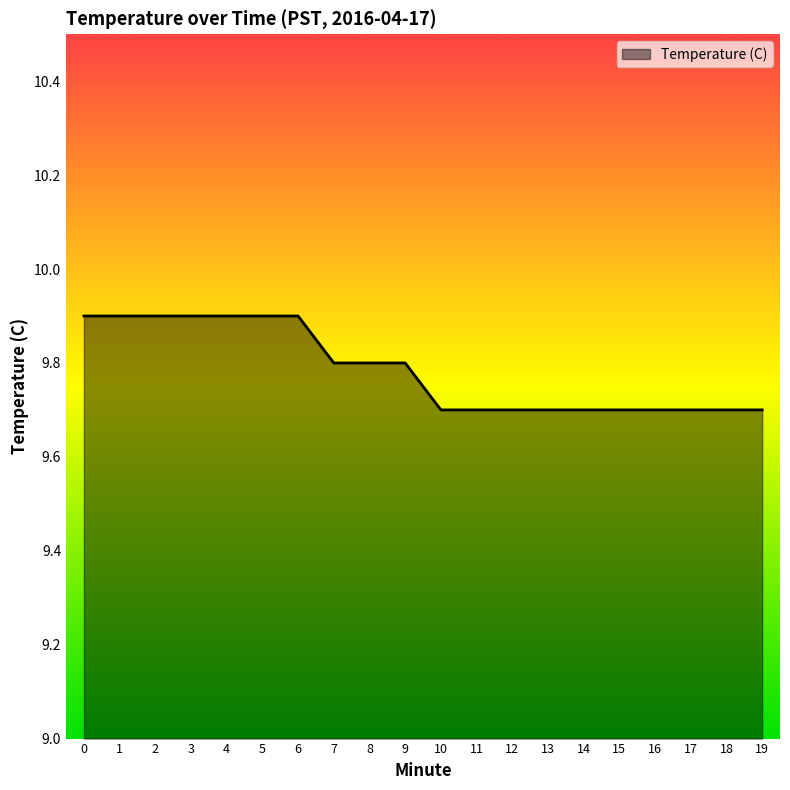

What is the ratio of the value at 5 to the value at 11?

1.0